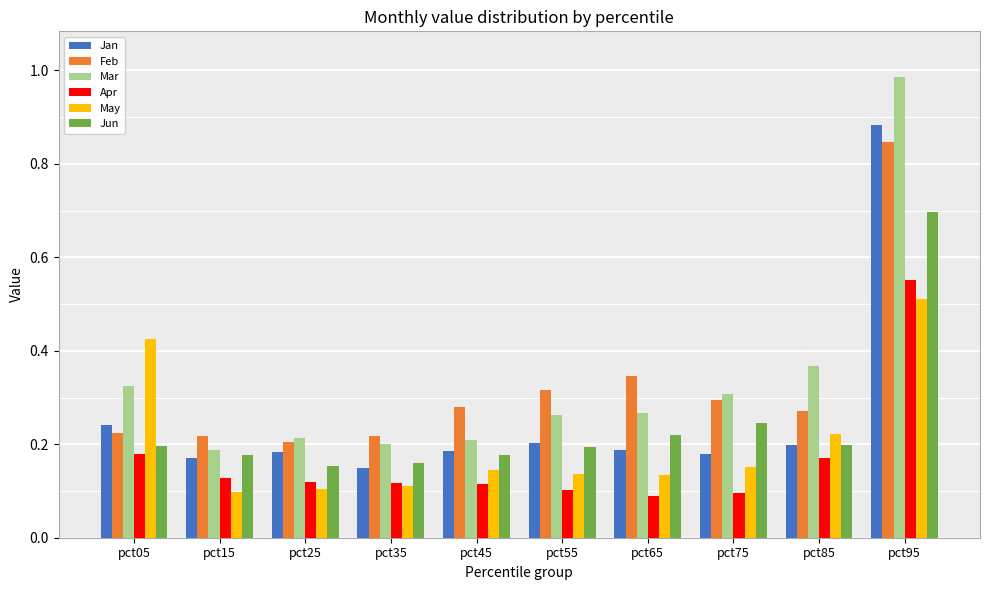

Which series has the largest range (max minus min)?

Mar